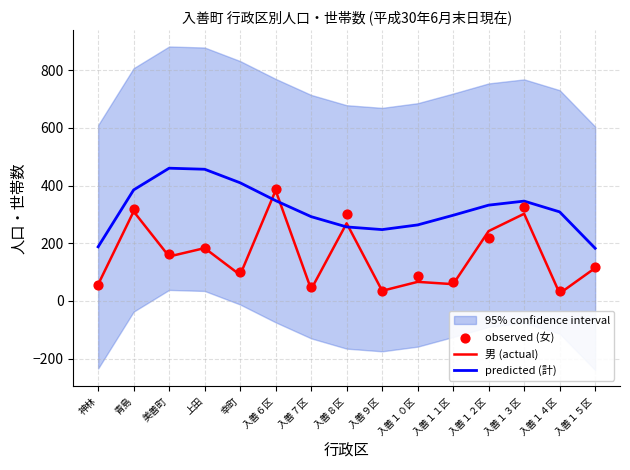

What is the total value across all series at 入善６区?

1117.6